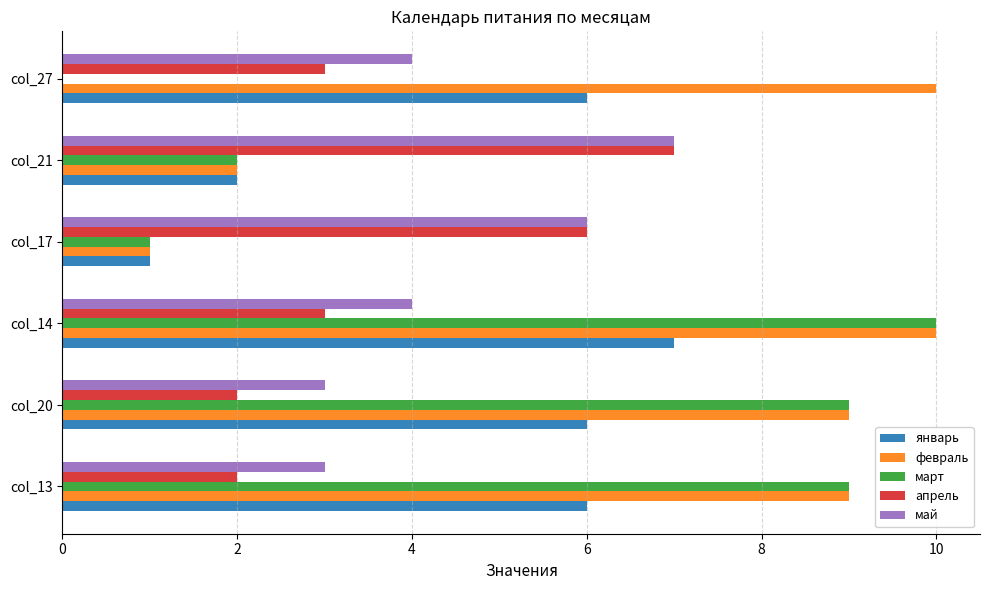

At which label does январь reach its peak?

col_14